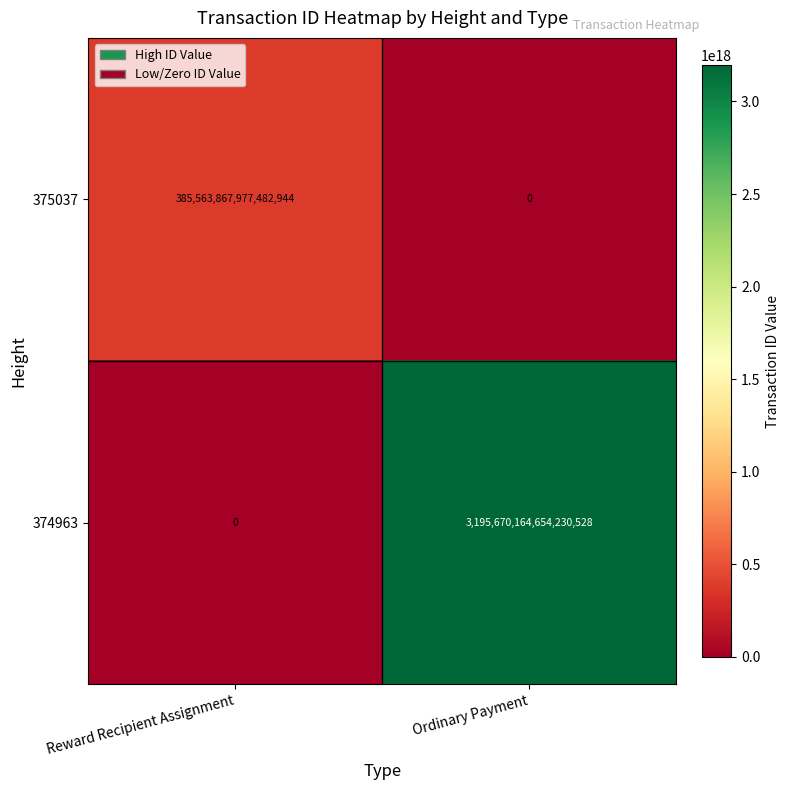

At which label is 375037 closest to 192781933988741472?

Reward Recipient Assignment